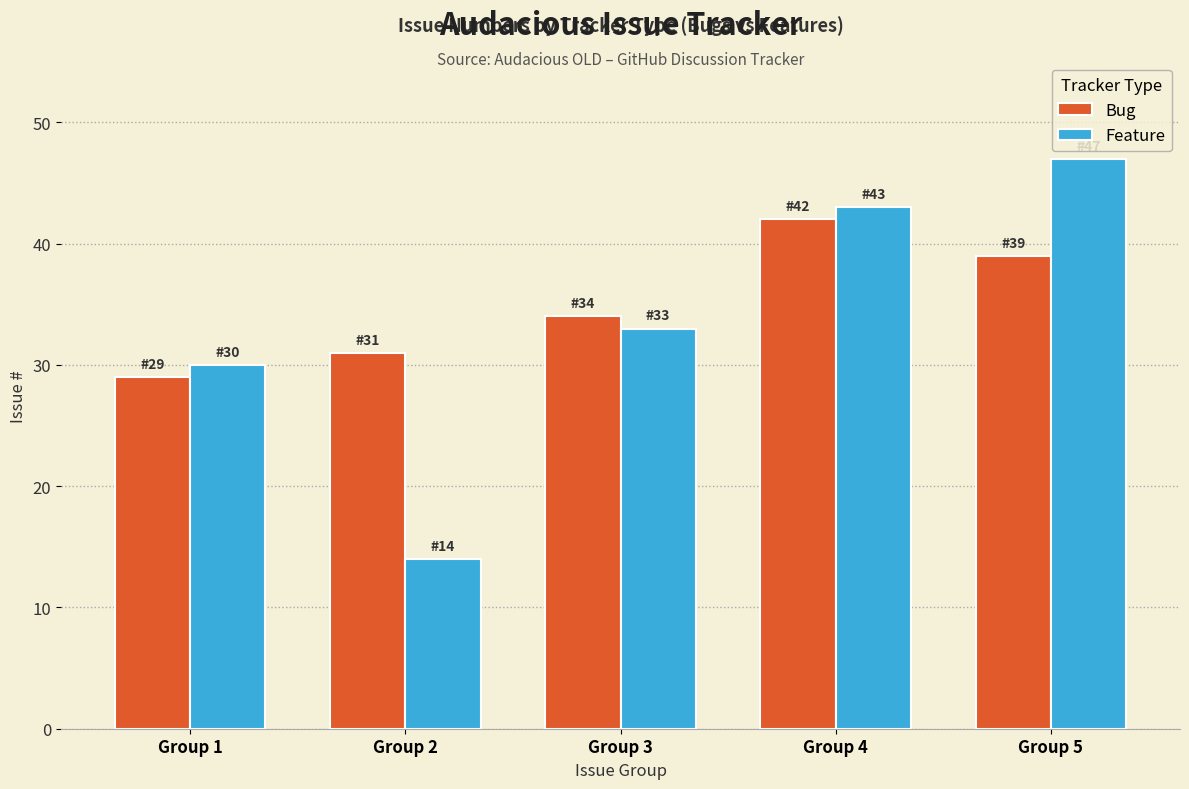

How many values in the Bug series are below 34?

2